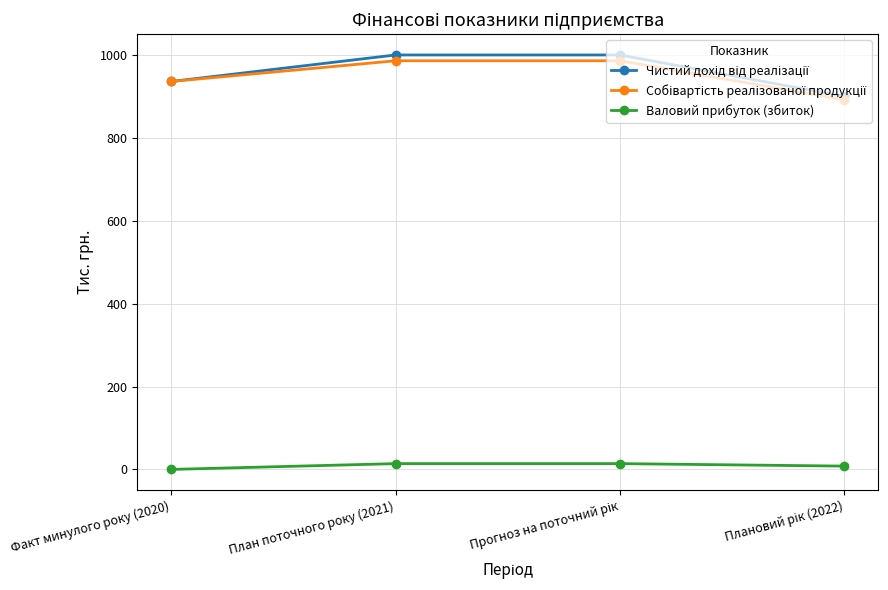

What is the label of the 3rd point from the right?

План поточного року (2021)